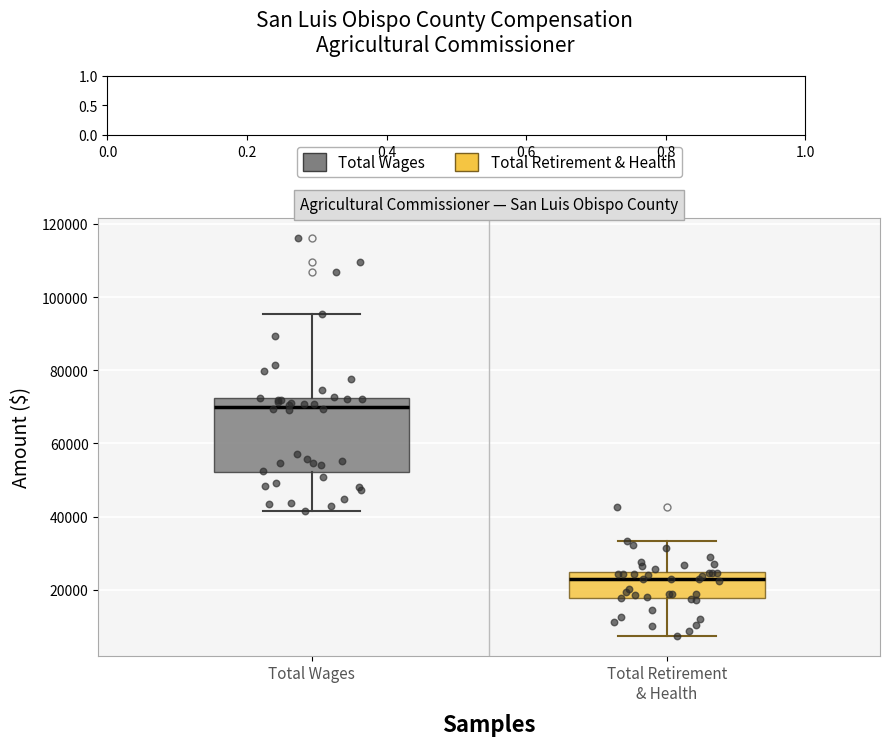

Reading left to right, transcribe this box plot: for each box, give where its median line is, the range the box spans, and where its two whiskers end, as read against the y-axis. The values are not printed on the chart, so give them approximately, as read against the axis.

Total Wages: median 70000, box 52000 to 72000, whiskers 42000 to 96000
Total Retirement & Health: median 22000, box 18000 to 24000, whiskers 8000 to 34000